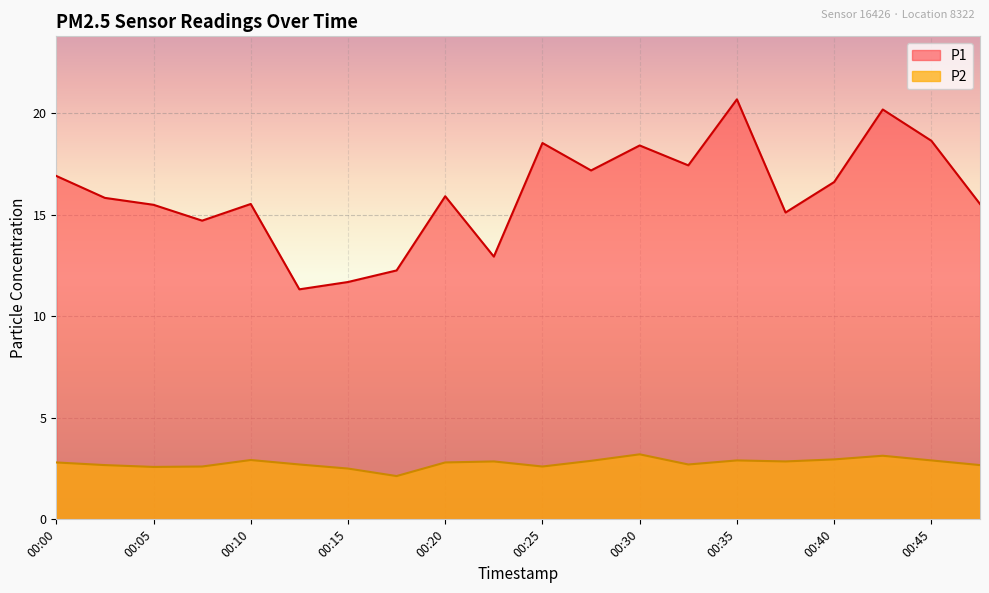

The value of P2 at 00:45 is 5.1. True or false?

False